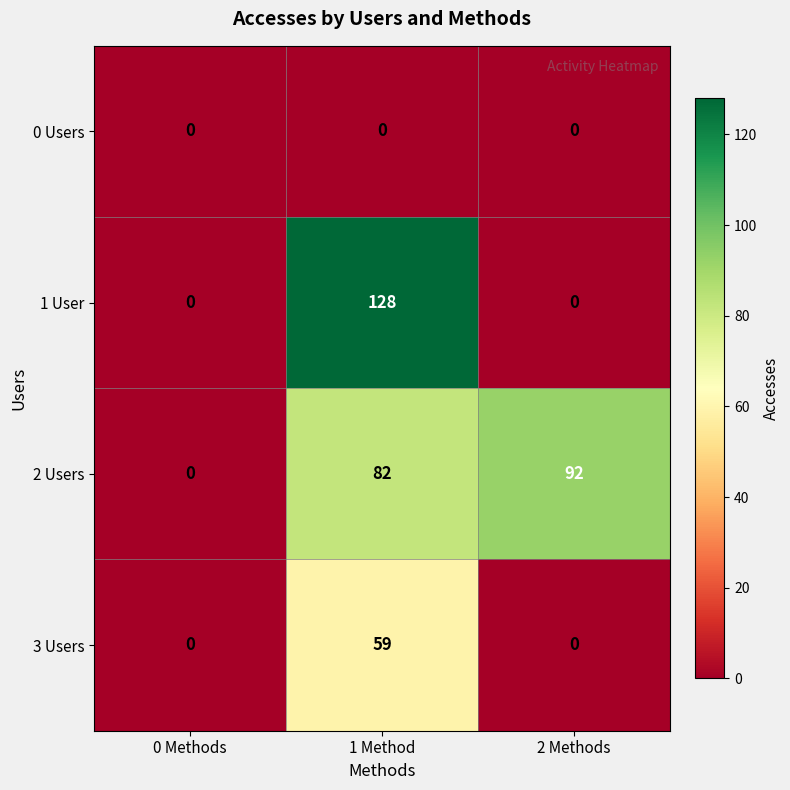

At which category is the sum across all series the highest?

1 Method